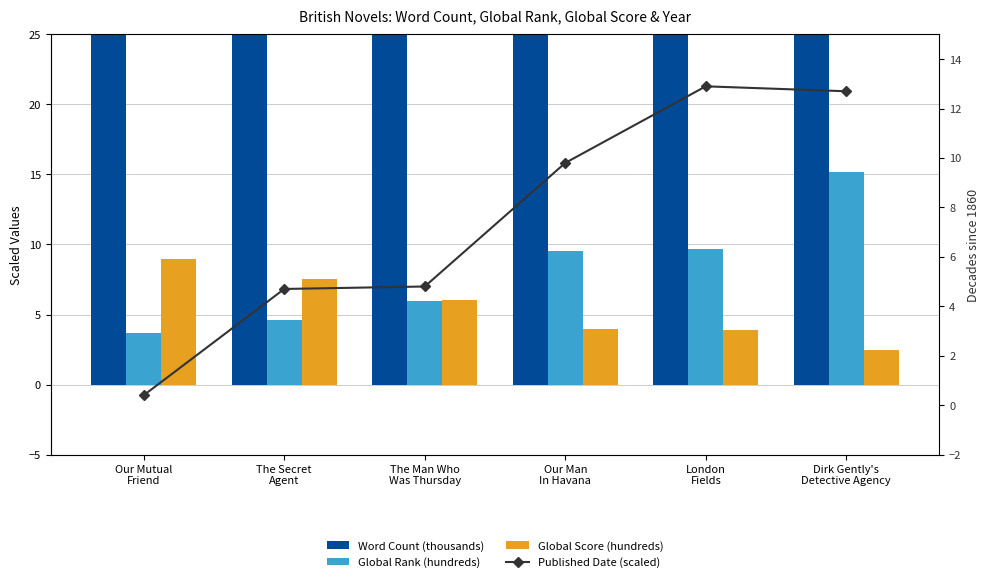

Which series has the largest range (max minus min)?

Word Count (thousands)